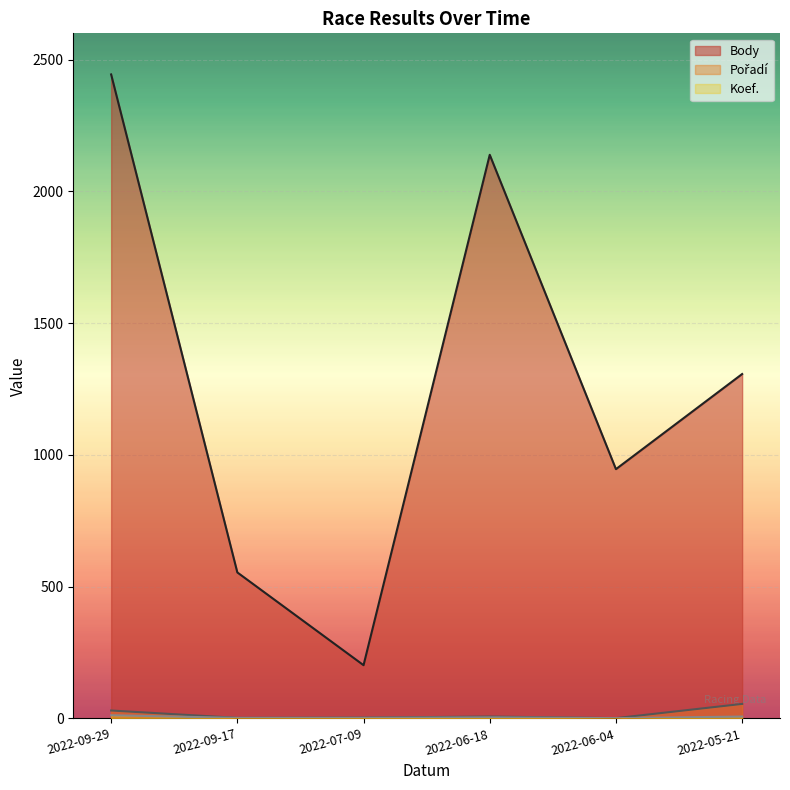

What is the lowest value of the Pořadí series?

1